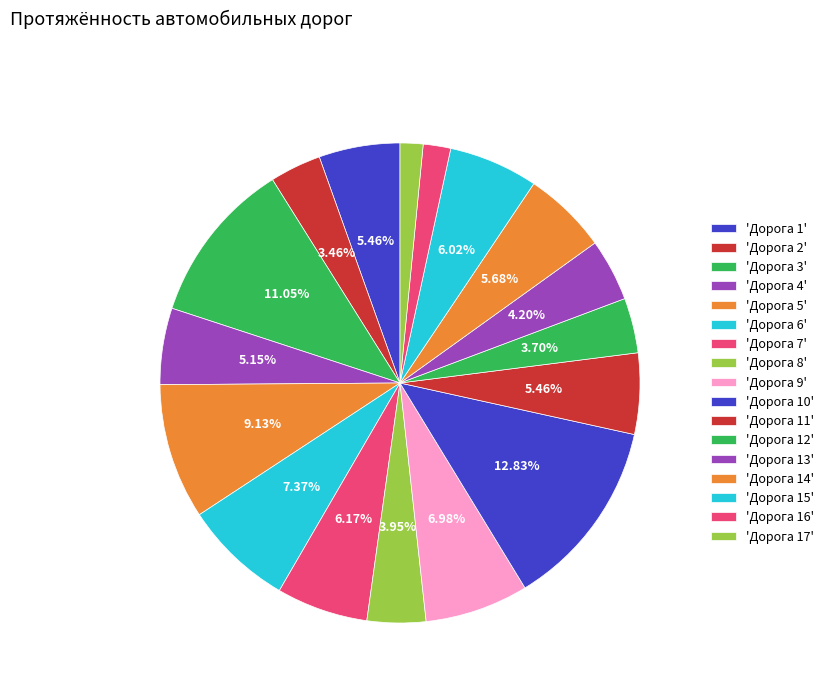

Count the number of slices in the pie.

17